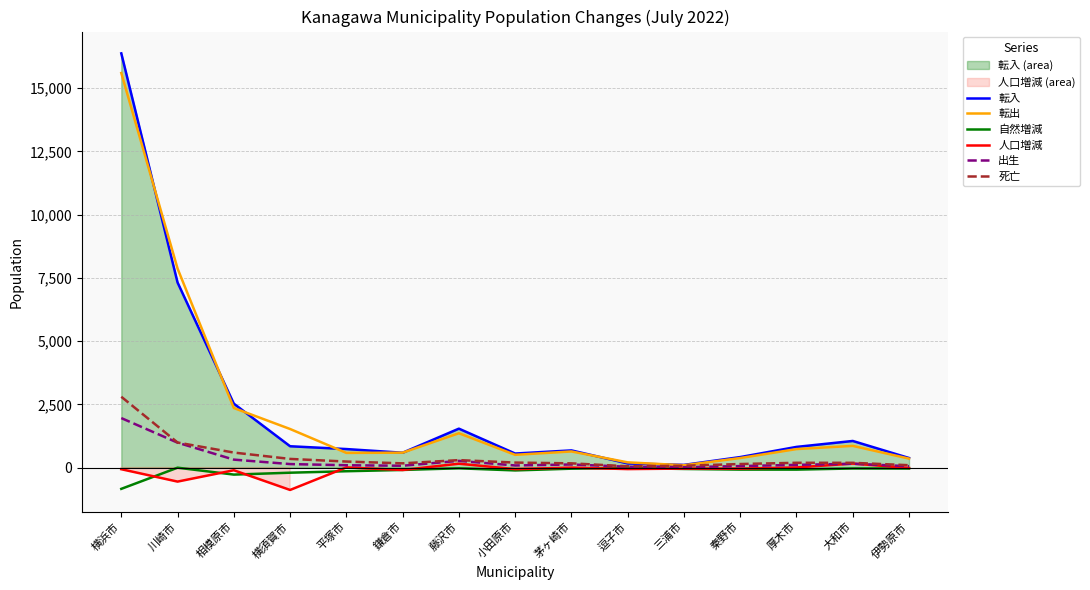

What is the maximum value shown in the chart?

16378